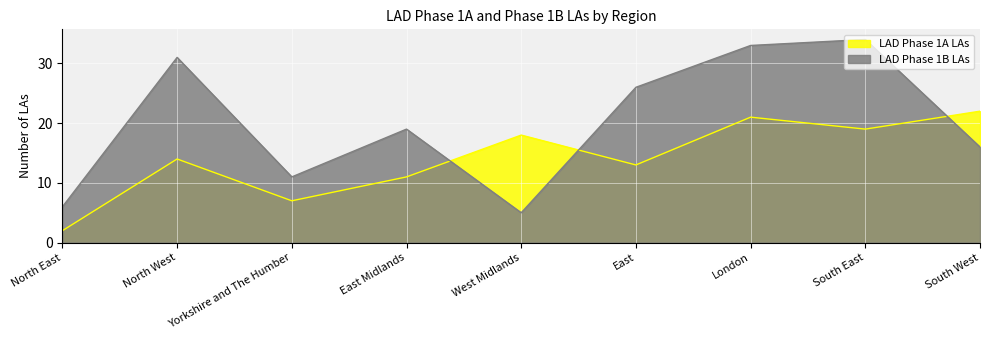

True or false: LAD Phase 1A LAs has more than 0 interior local peaks.

True